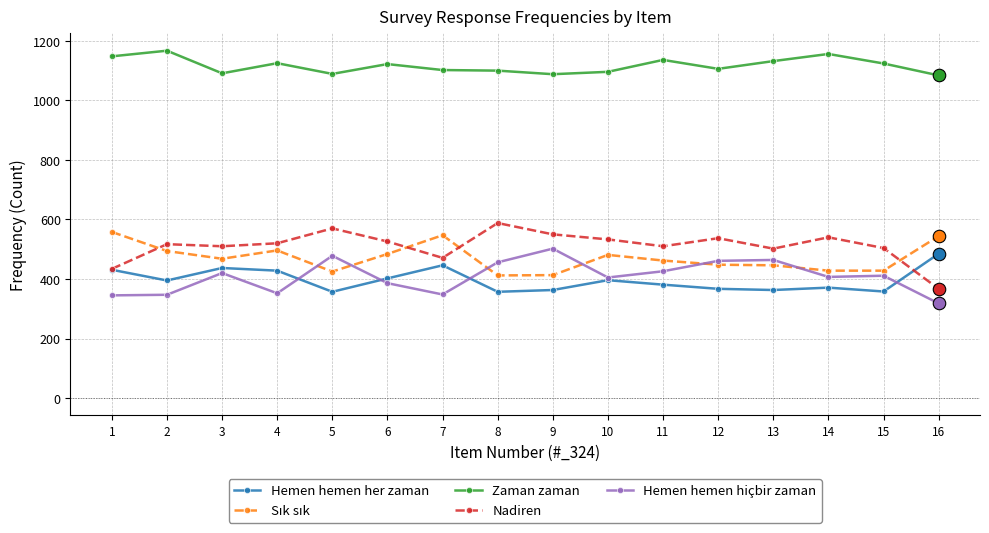

Is the value of Zaman zaman at 5 greater than the value of Hemen hemen her zaman at 1?

Yes